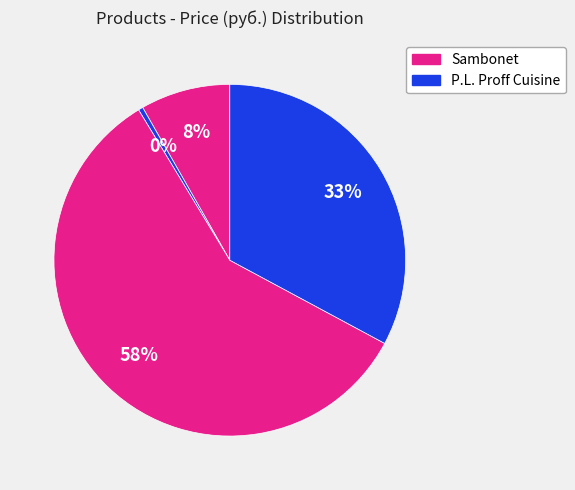

How many slices are in this pie chart?

4